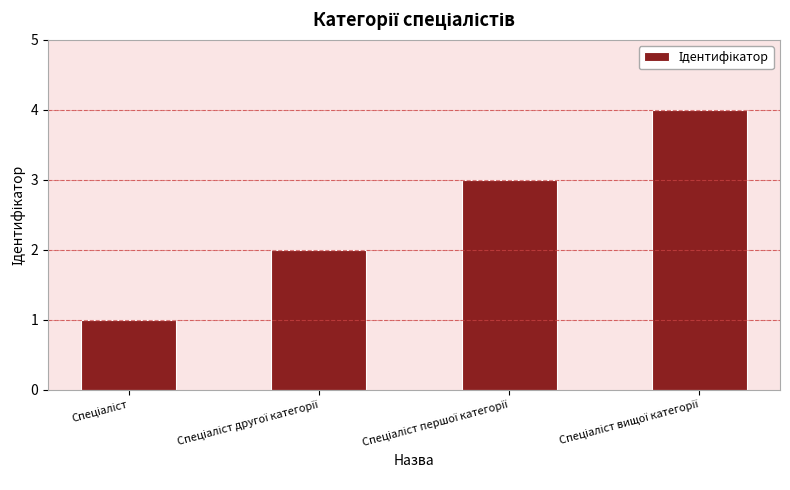

How many bars are there in total?

4